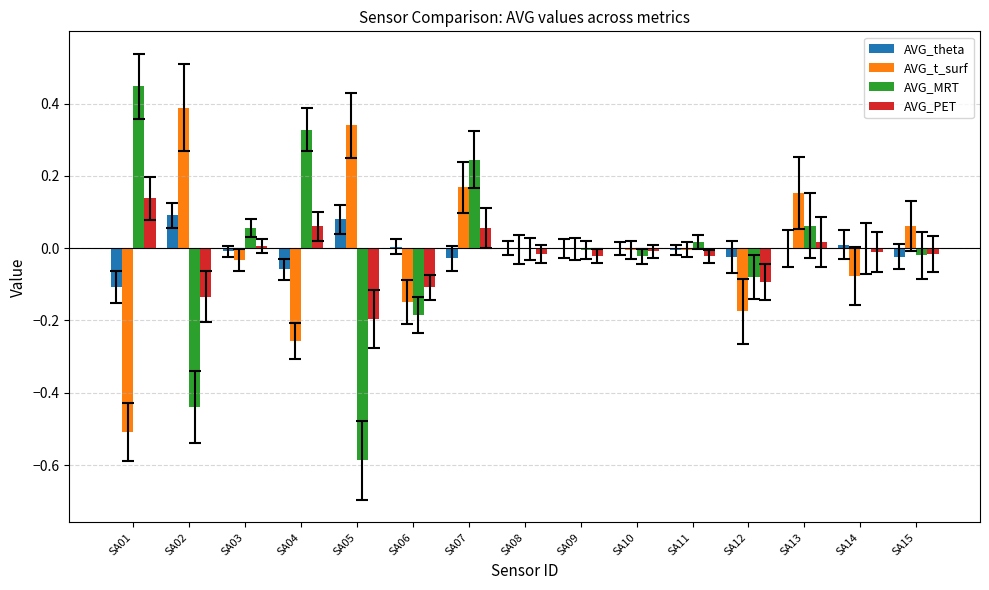

How many data points in AVG_PET are above 0?

5